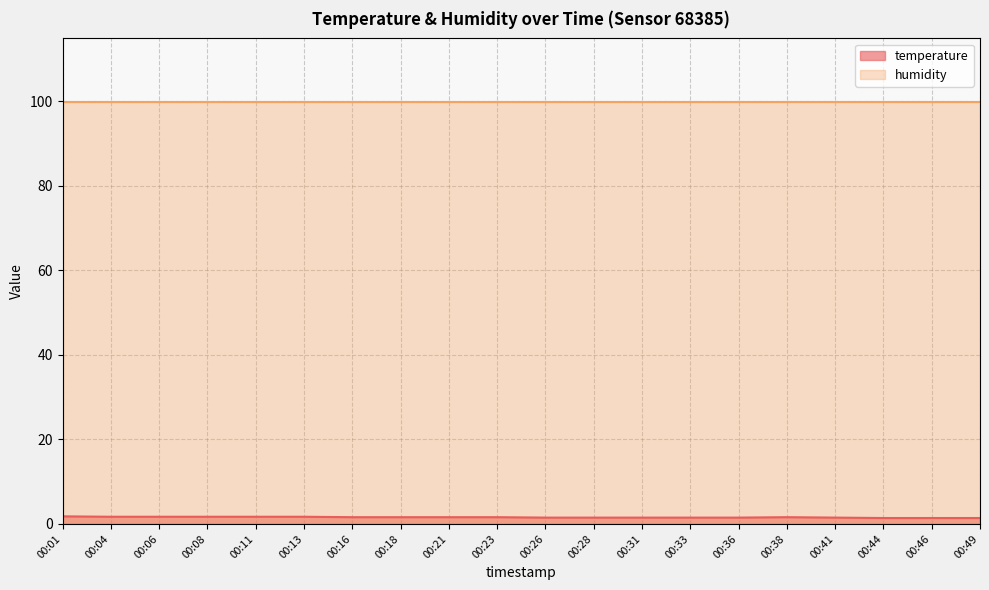

True or false: the data has more than 0 interior local peaks.

True